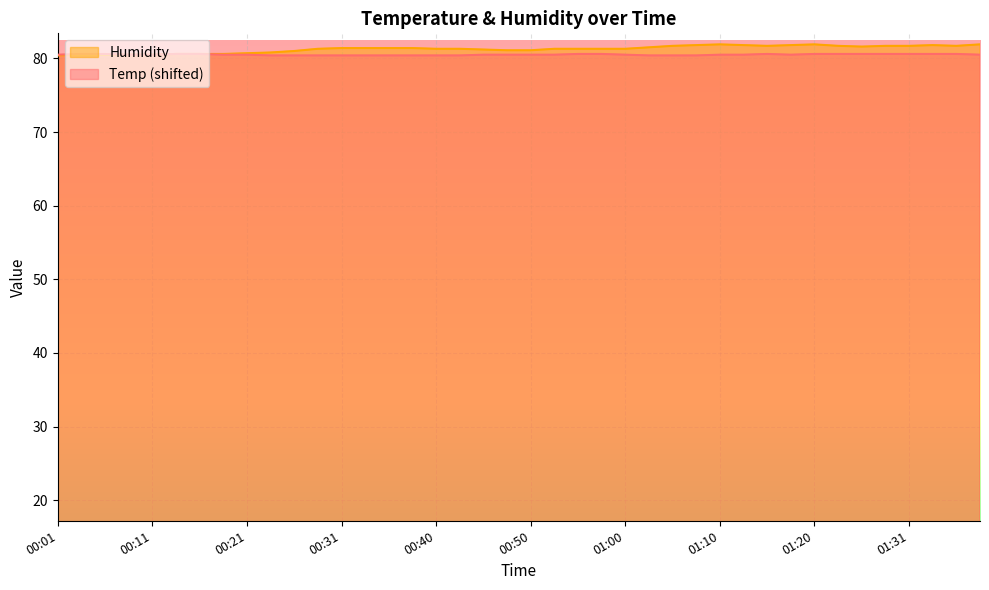

Which series has the largest range (max minus min)?

Humidity